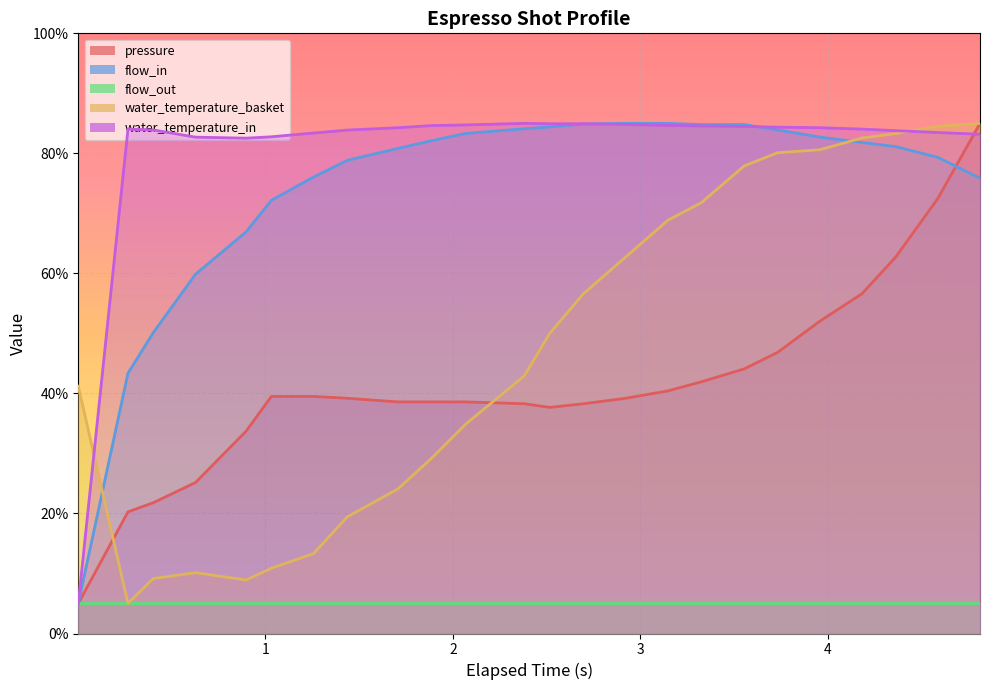

What are all the series names shown in the legend?

pressure, flow_in, flow_out, water_temperature_basket, water_temperature_in